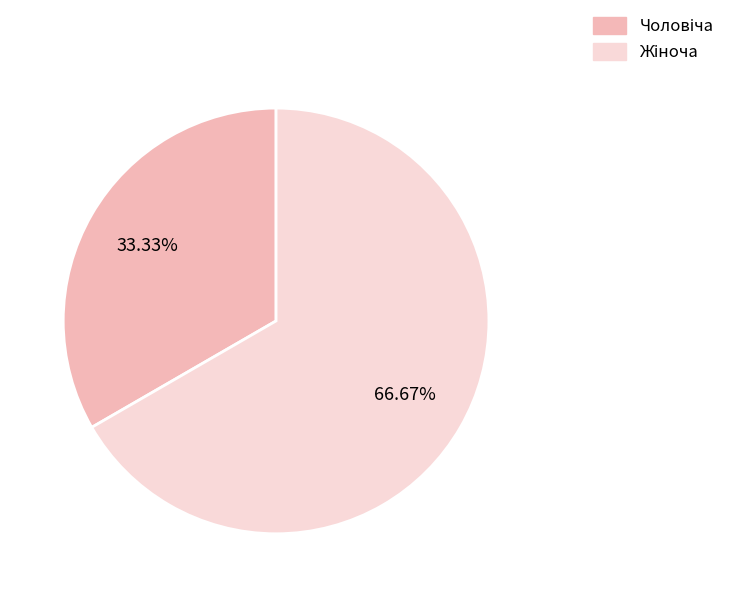

Is there any slice that represents more than half of the pie?

Yes